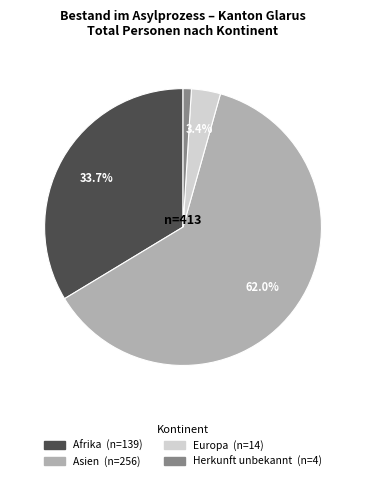

Is there a majority slice in this chart?

Yes